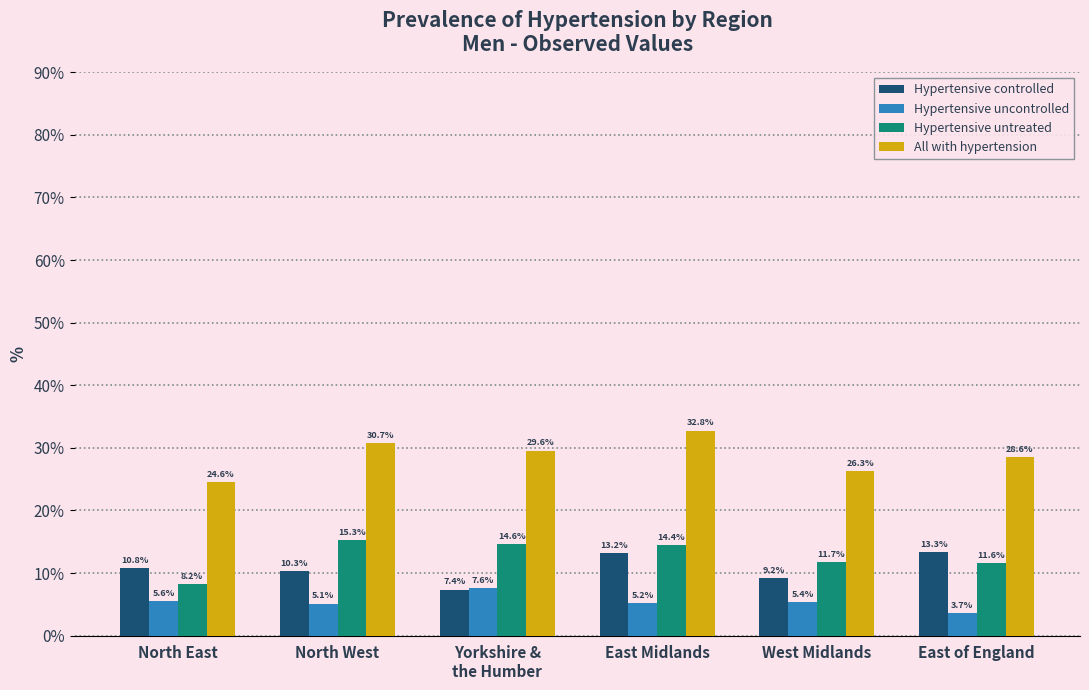

How many data points in All with hypertension are above 29?

3